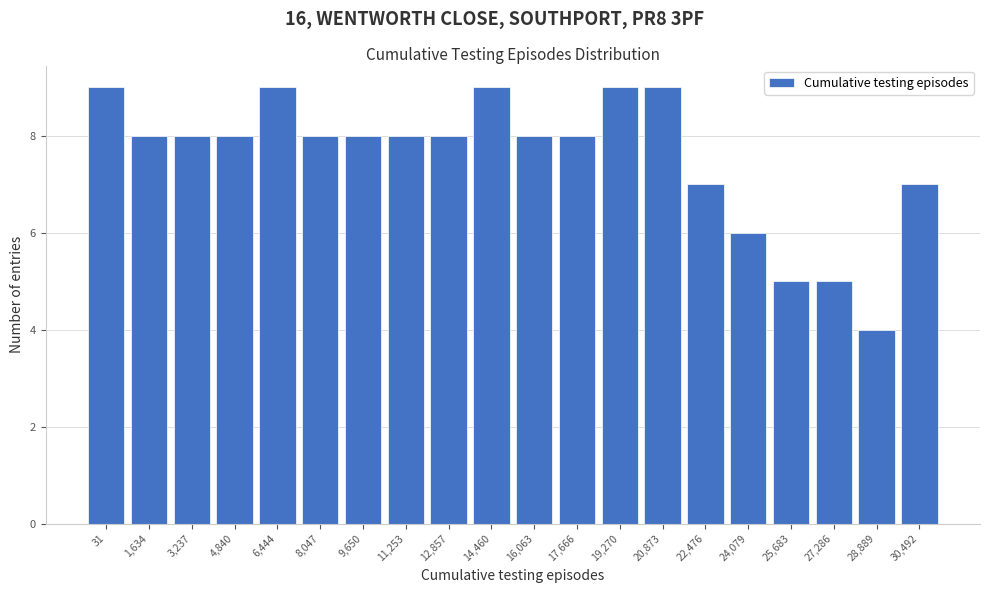

Reading right to left, list all the values displayed in this chart.

30,492=7	28,889=4	27,286=5	25,683=5	24,079=6	22,476=7	20,873=9	19,270=9	17,666=8	16,063=8	14,460=9	12,857=8	11,253=8	9,650=8	8,047=8	6,444=9	4,840=8	3,237=8	1,634=8	31=9